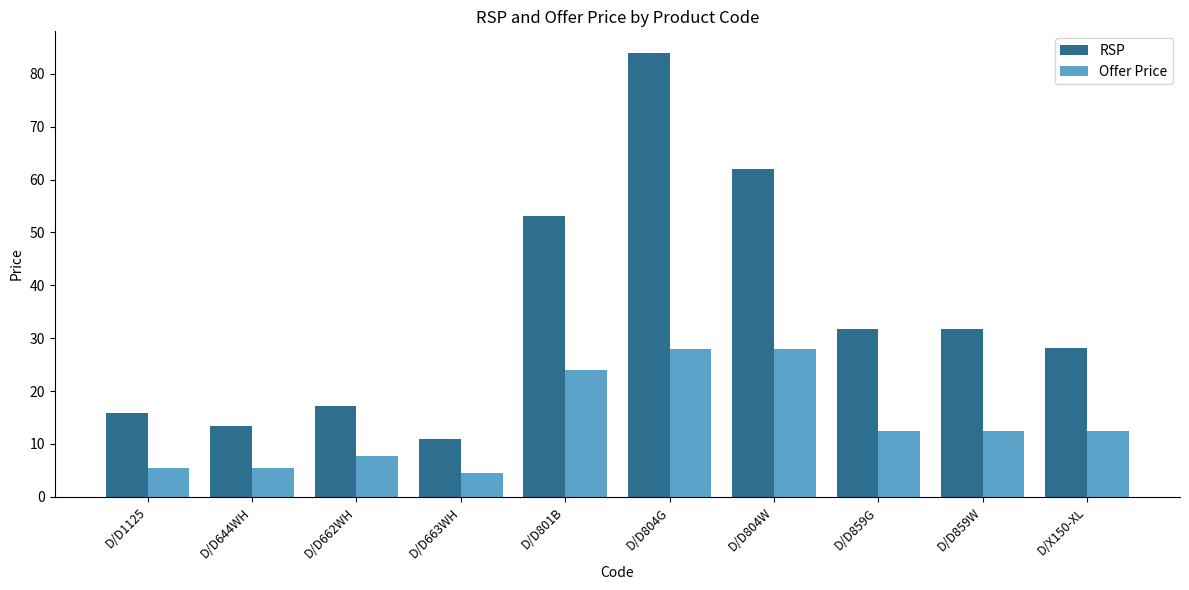

Are the bars grouped side by side (vs. stacked)?

Yes